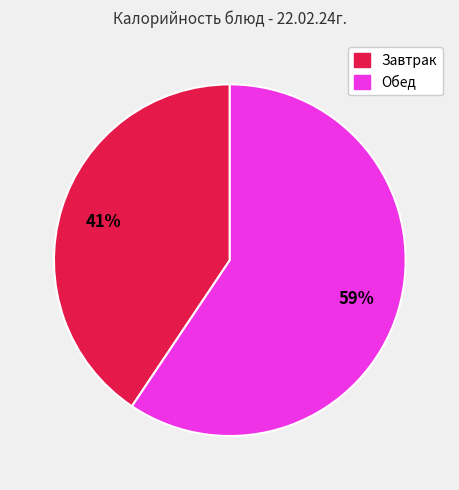

Approximately how many times larger is the value at Завтрак compared to Обед?

0.7